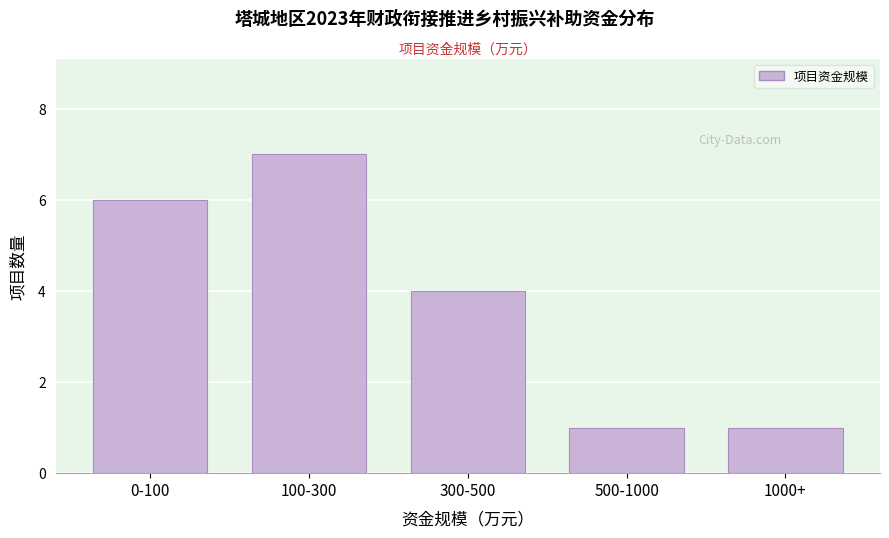

Reading left to right, what are all the values shown in this chart?

6	7	4	1	1